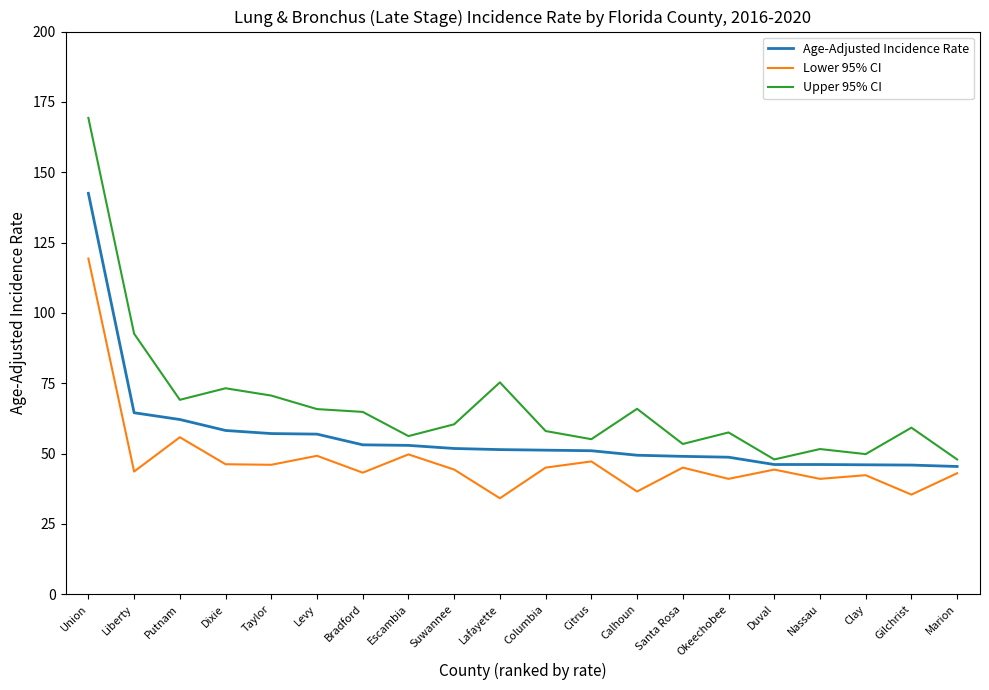

Does the chart have visible grid lines?

No